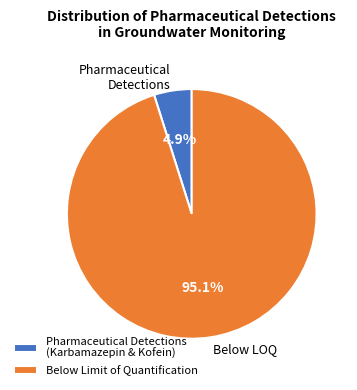

To the nearest percent, what is the difference between the largest and smallest slice percentages?

90%